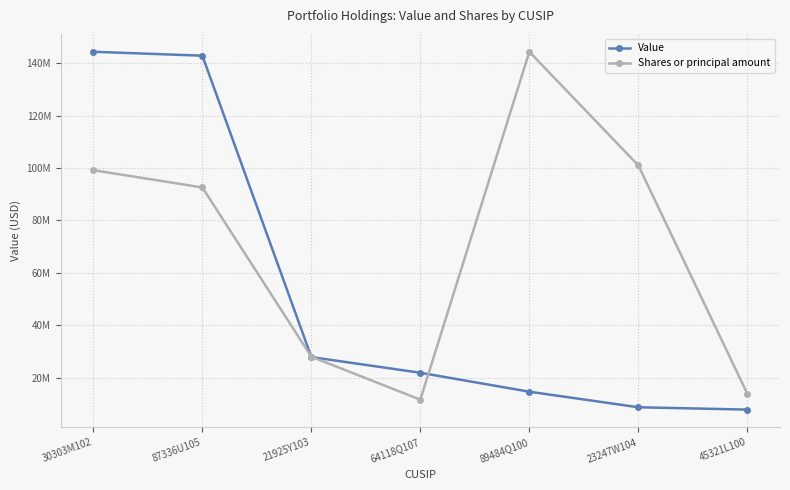

What is the value of the Shares or principal amount point at the 3rd from the left?

28062971.4